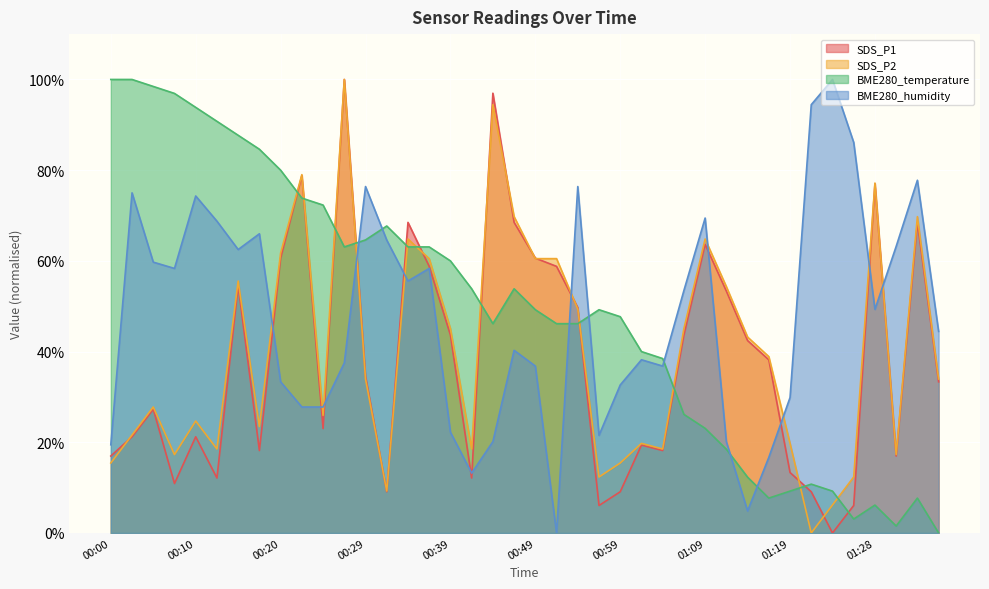

The BME280_temperature series shows 73.8 at 00:22. True or false?

True